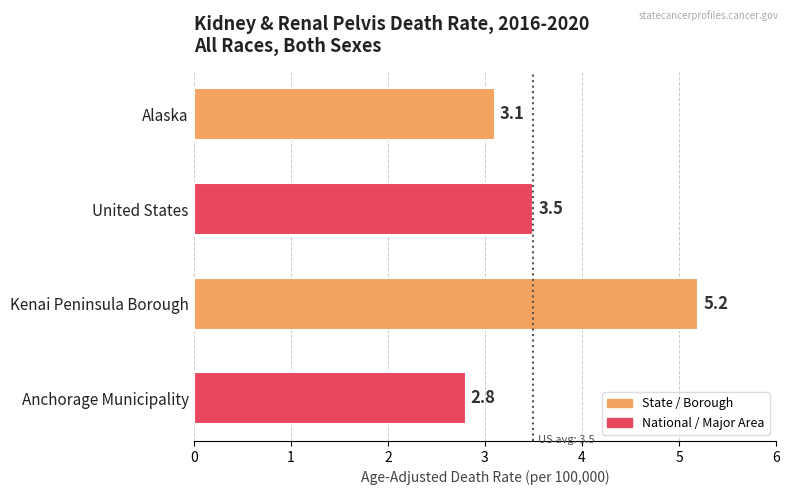

Count the number of values greater than 3.

3